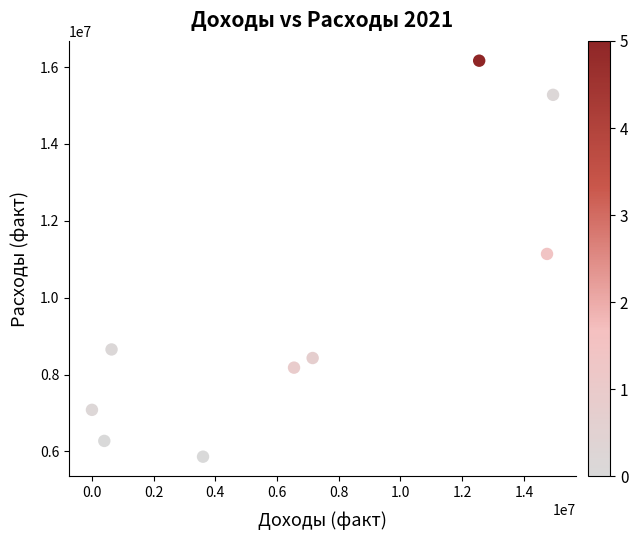

What is the average Y value?

9673374